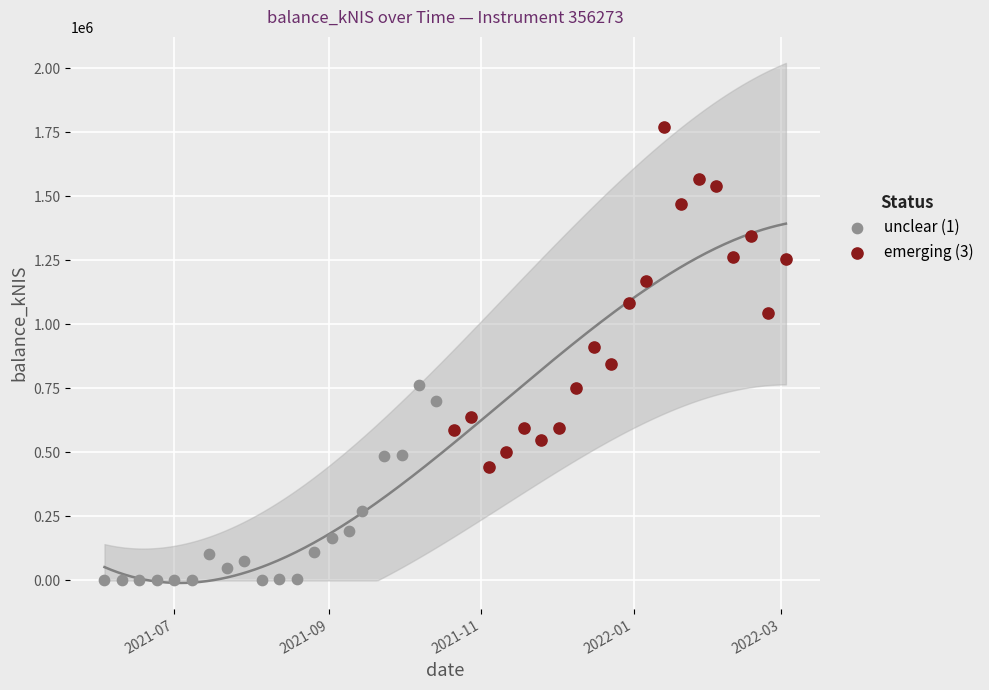

Which series reaches the maximum Y coordinate?

emerging (3)